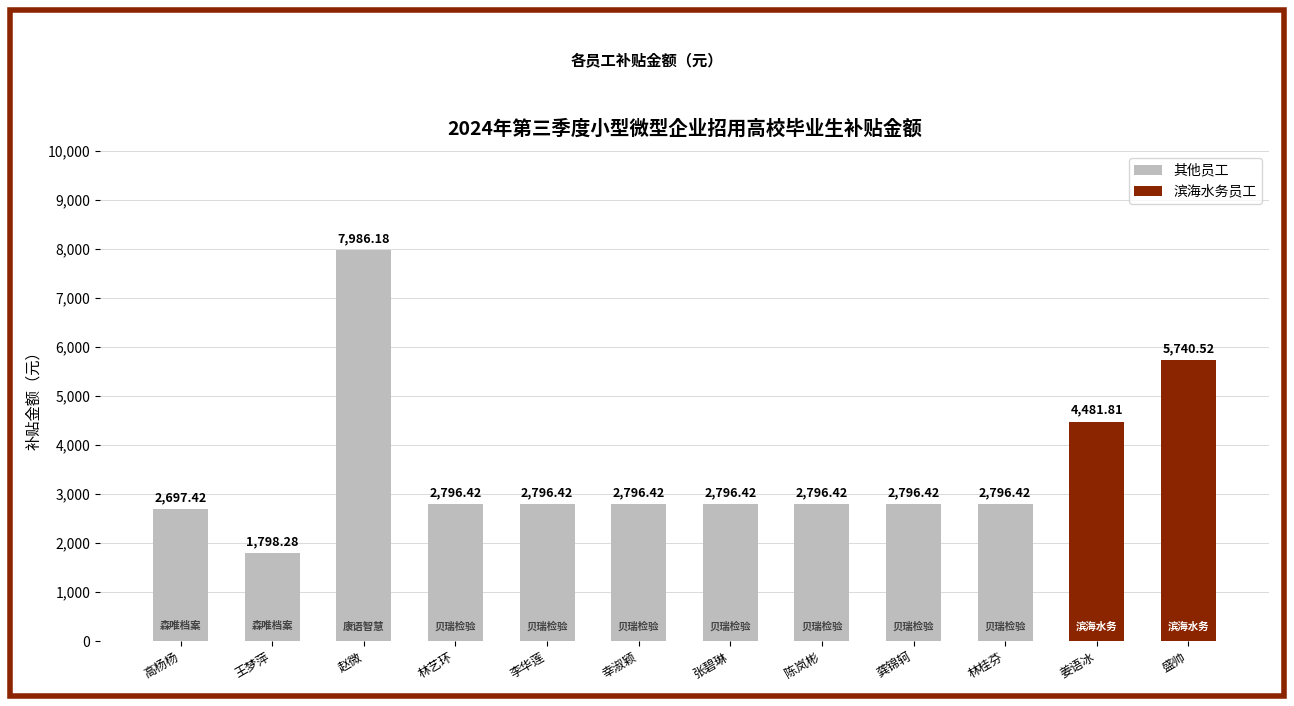

What is the label of the 7th bar from the left?

张碧琳